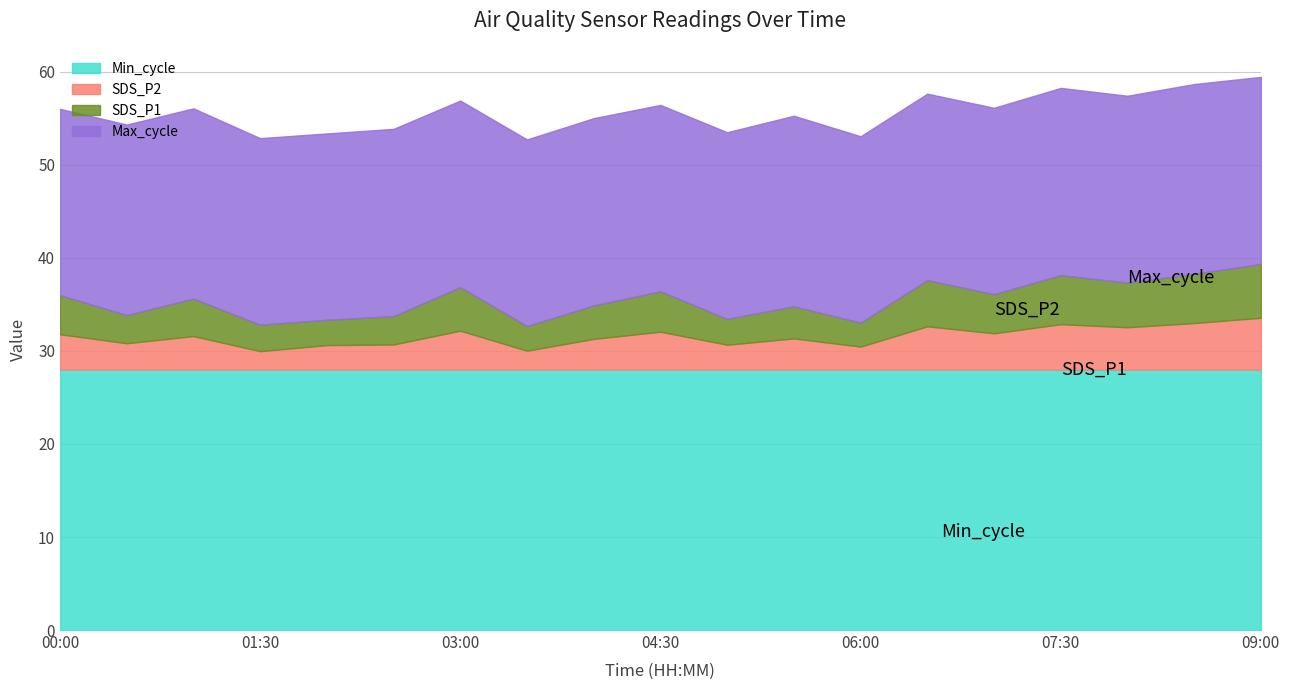

What position from the right is 09:00?

1